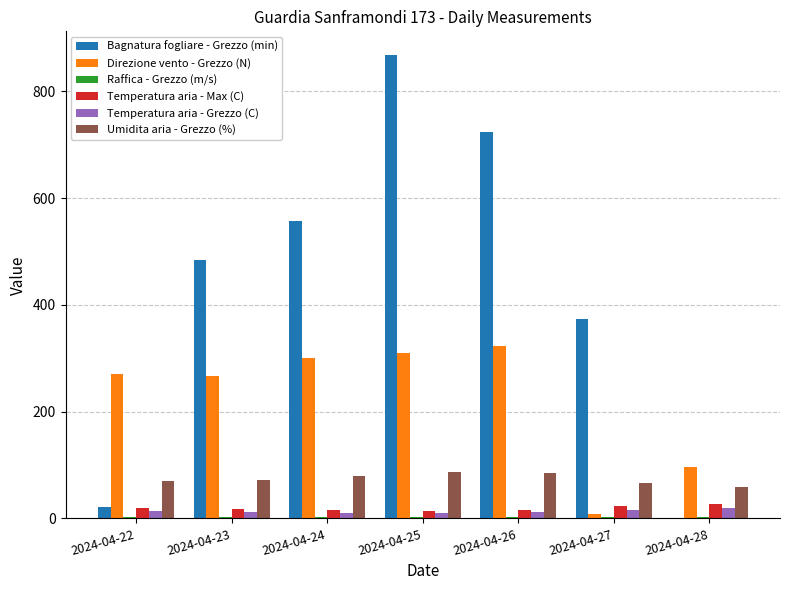

Which series changed the most between 2024-04-23 and 2024-04-28?

Bagnatura fogliare - Grezzo (min)